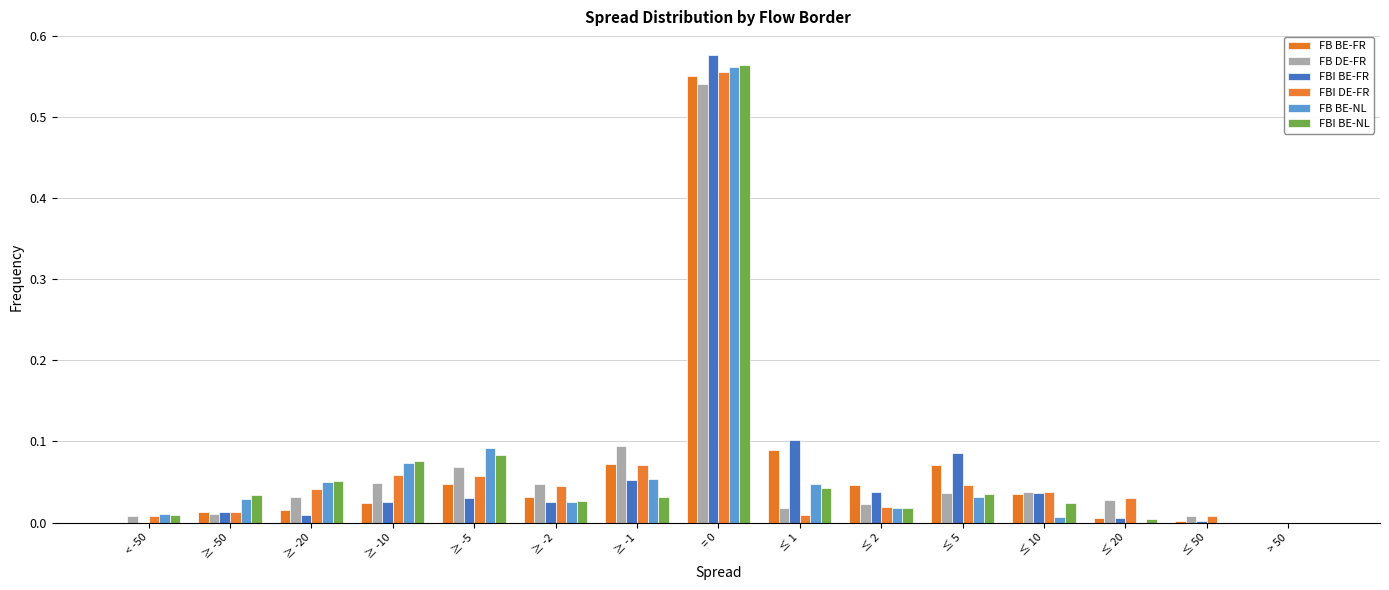

Which series changed the most between ≥ -10 and ≥ -2?

FBI BE-NL